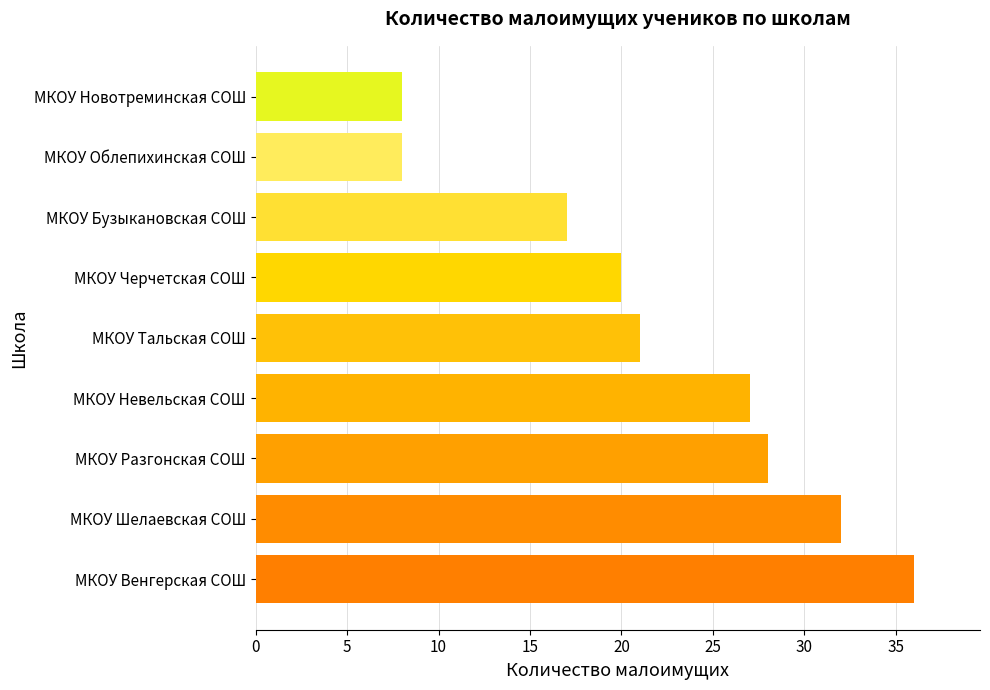

What is the maximum value shown in the chart?

36